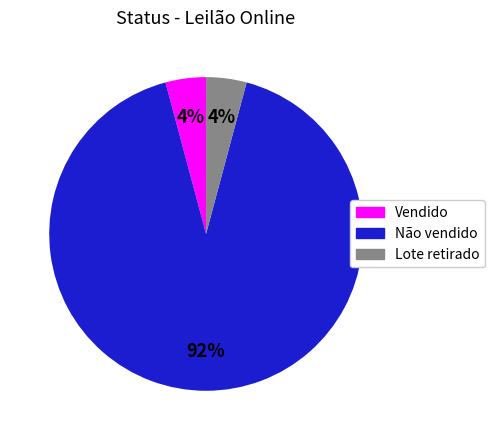

What is the ratio of the value at Lote retirado to the value at Vendido?

1.0